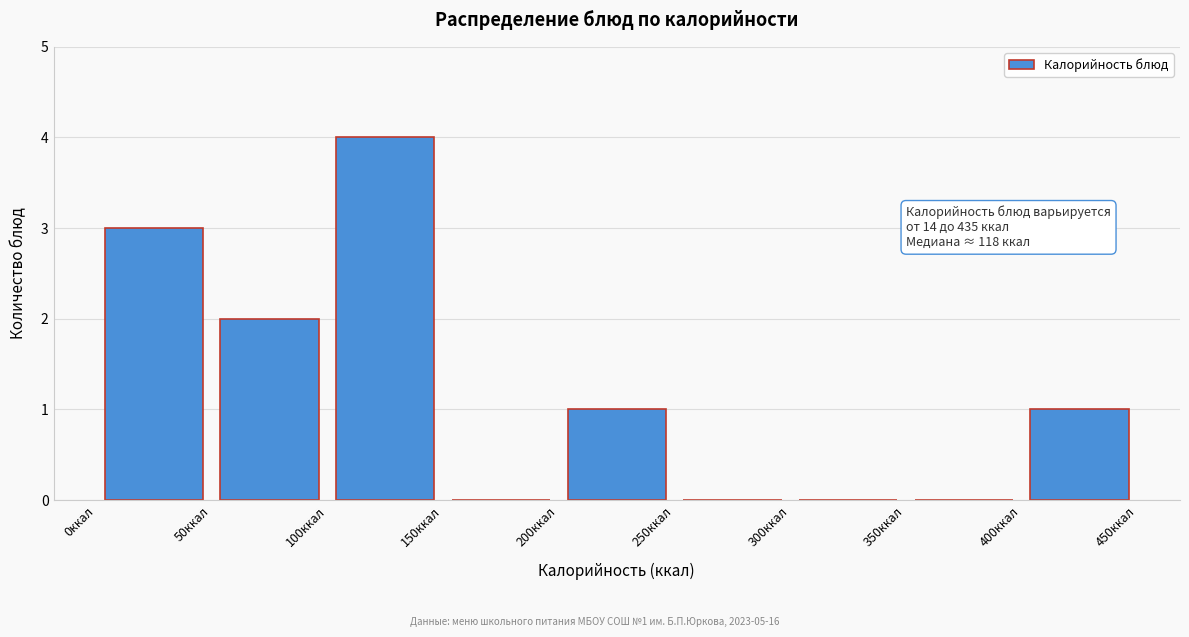

Which range on the x-axis has the tallest bar?

100 to 150